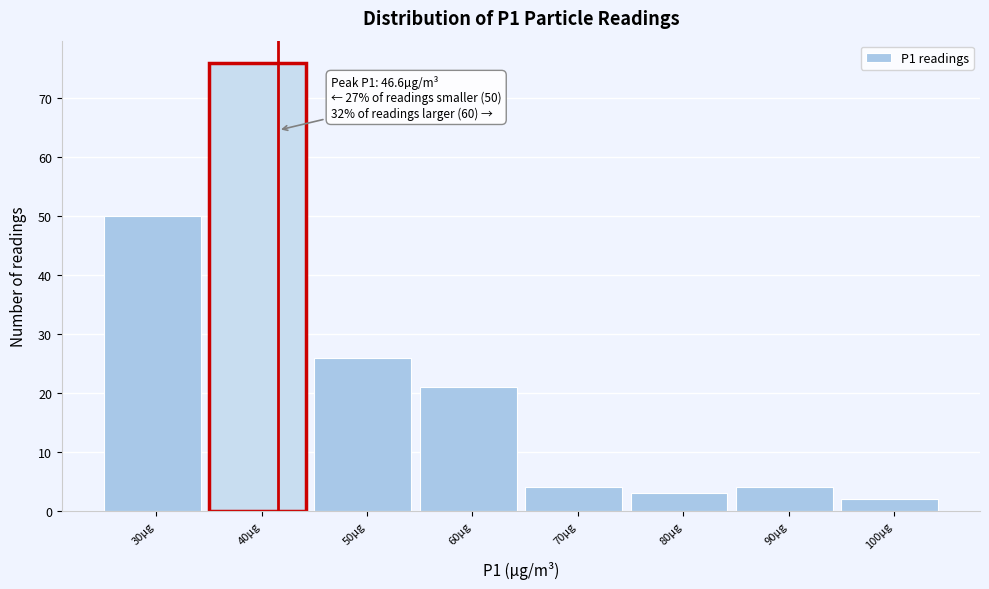

Reading left to right, what are all the values shown in this chart?

30µg=50	40µg=76	50µg=26	60µg=21	70µg=4	80µg=3	90µg=4	100µg=2